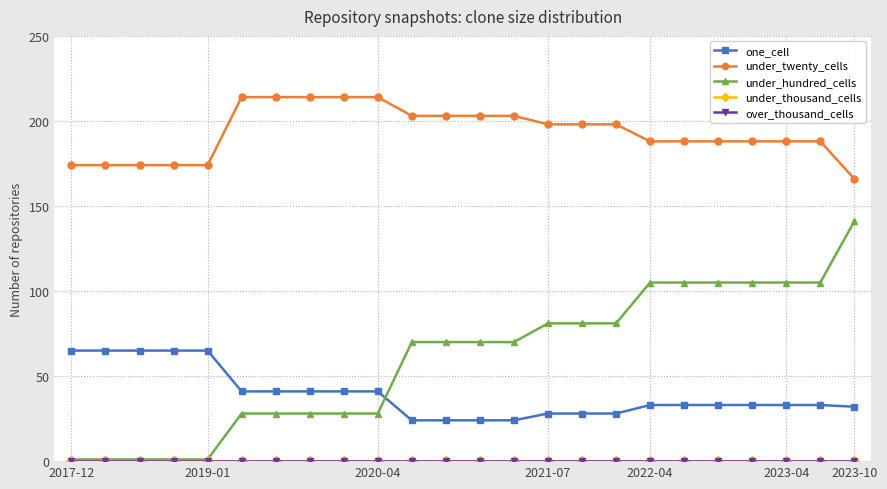

Does the chart have visible grid lines?

Yes